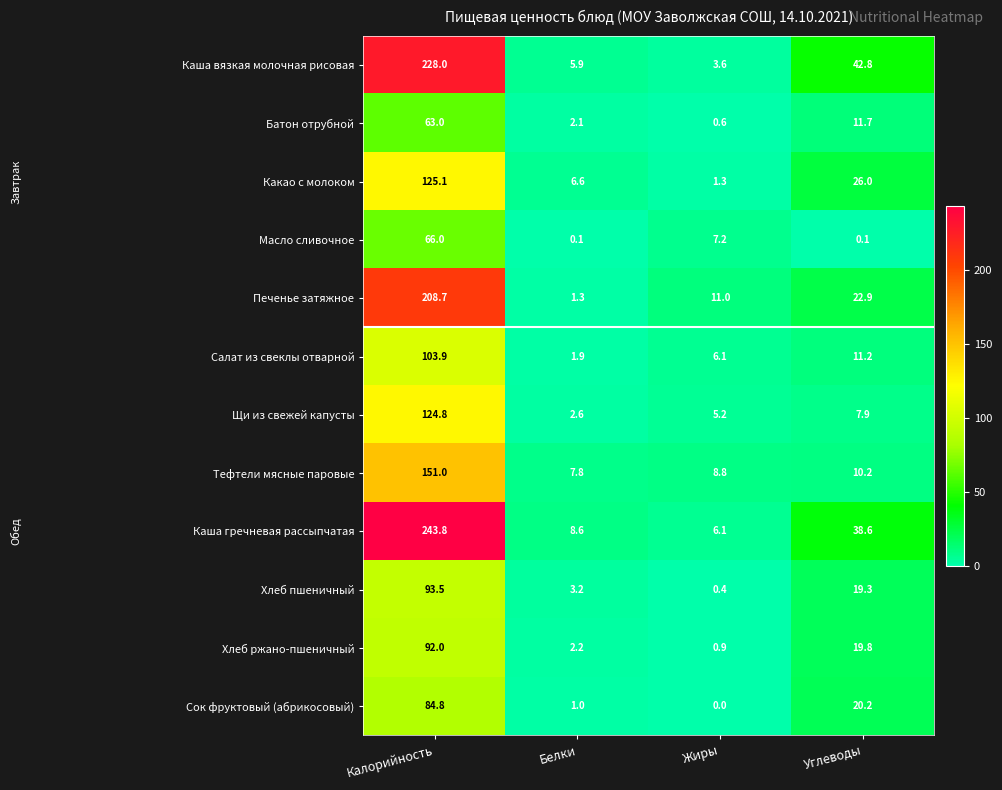

What is the spread (max minus min) of values at Белки?

8.5